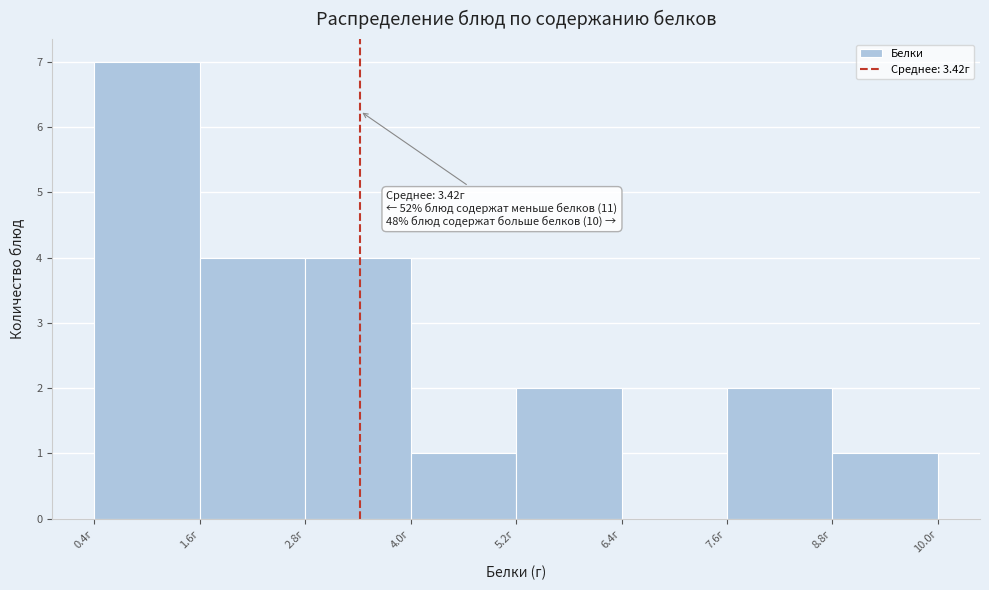

Over which range of the x-axis is the bar tallest?

0.4 to 1.6